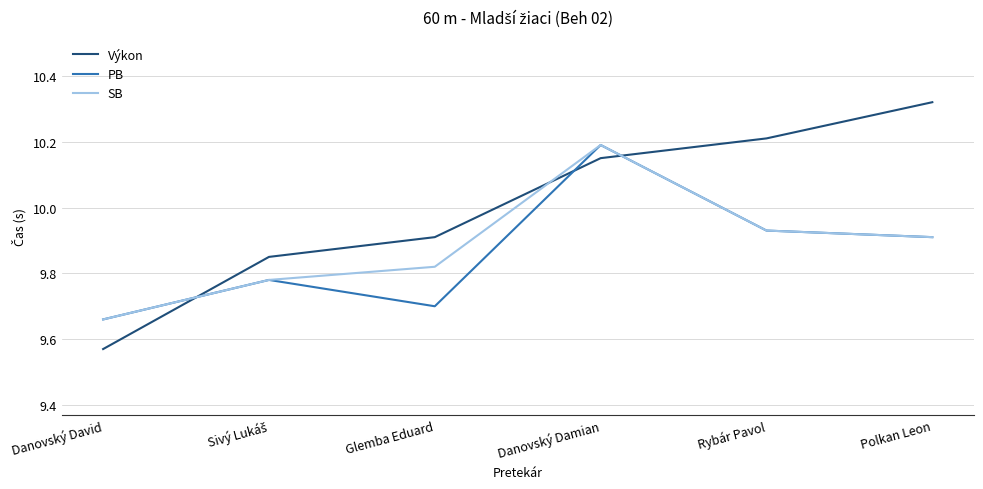

Is it true that PB equals 10.2 at Danovský Damian?

True